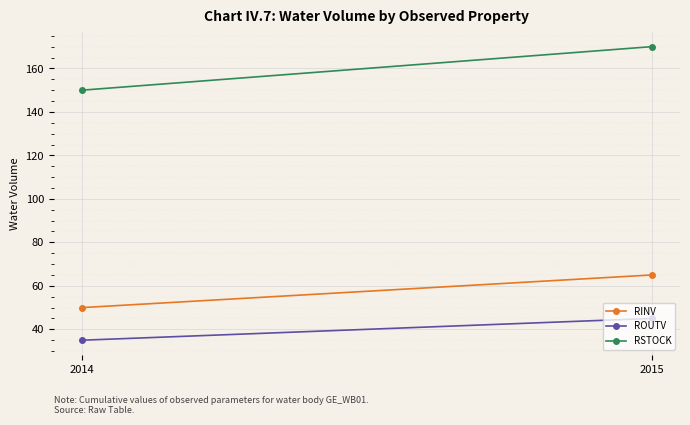

How many data points in RSTOCK are less than 170?

1